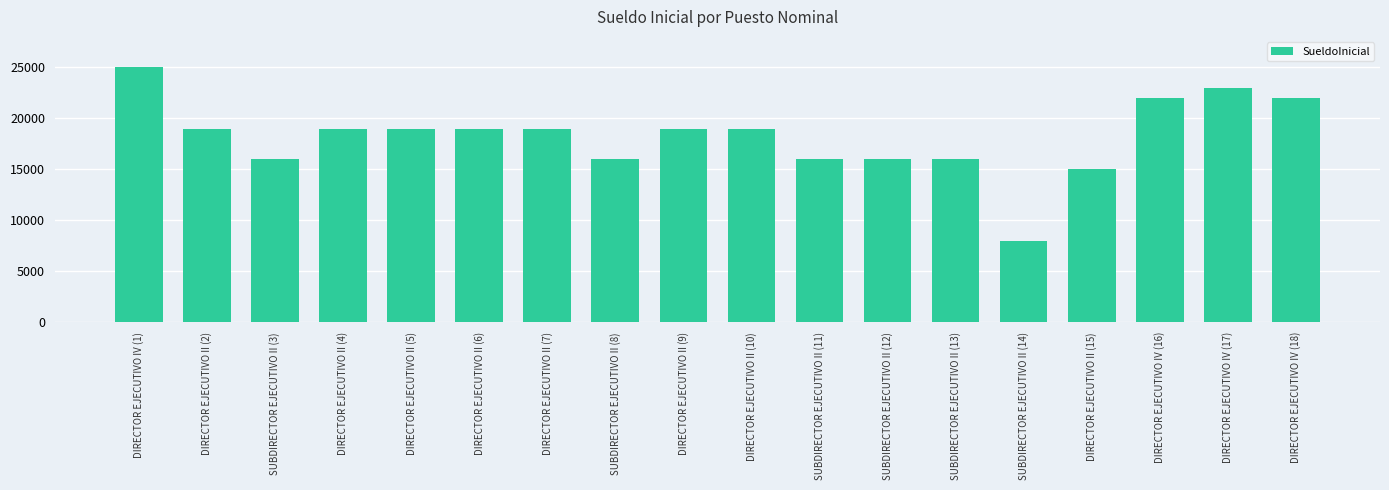

Between SUBDIRECTOR EJECUTIVO II (13) and DIRECTOR EJECUTIVO II (10), which is larger?

DIRECTOR EJECUTIVO II (10)